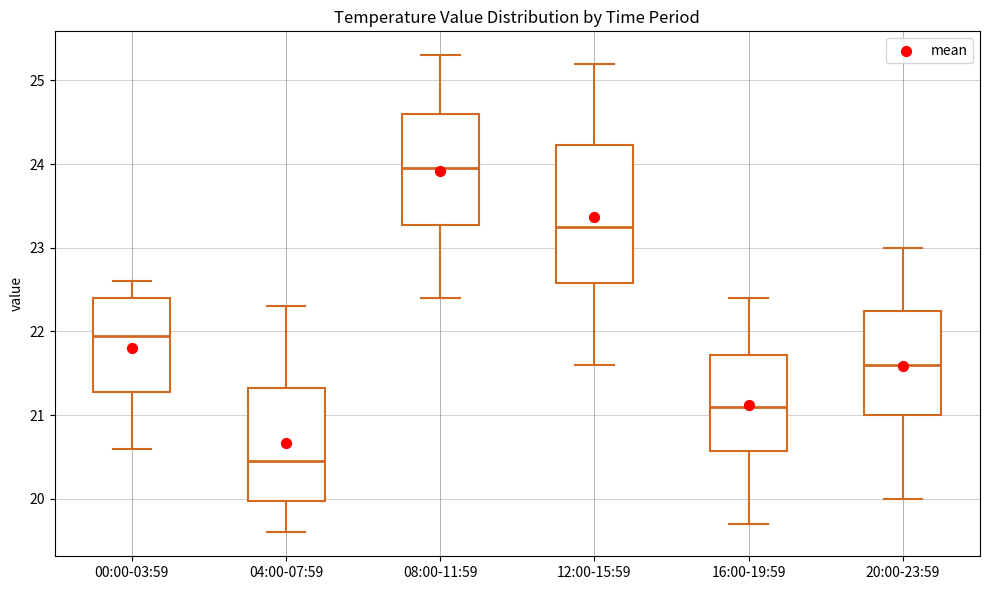

Where does the lower whisker of the box for 04:00-07:59 end on the y-axis? The values are not printed on the chart, so give them approximately, as read against the axis.

19.6